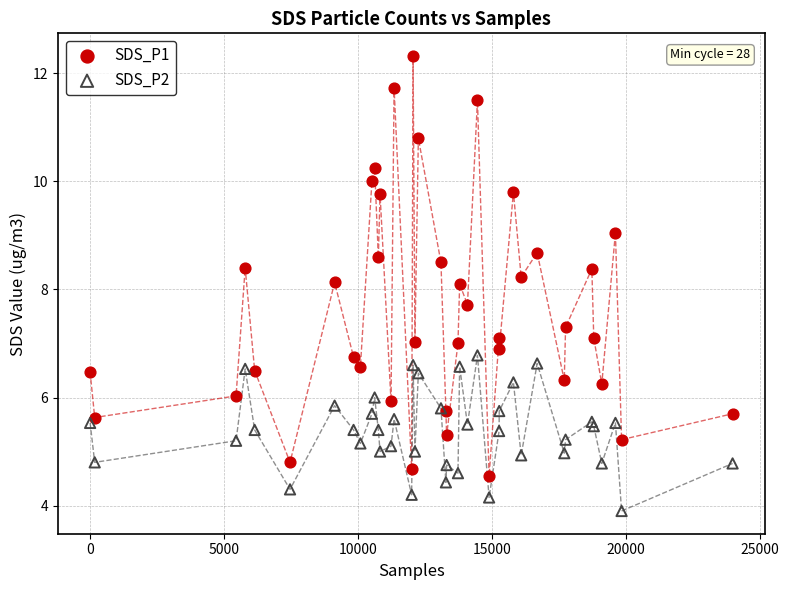

Which series has the largest Y range (max minus min)?

SDS_P1